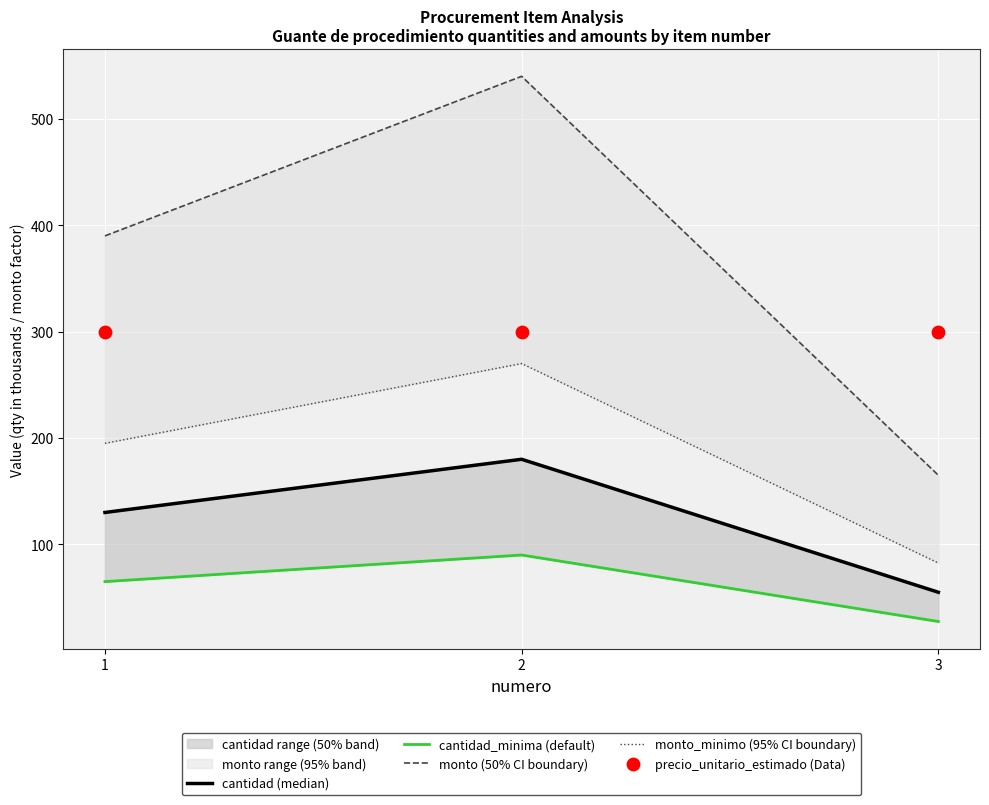

Is the value of cantidad_minima (default) at 1 greater than the value of monto (50% CI boundary) at 3?

No